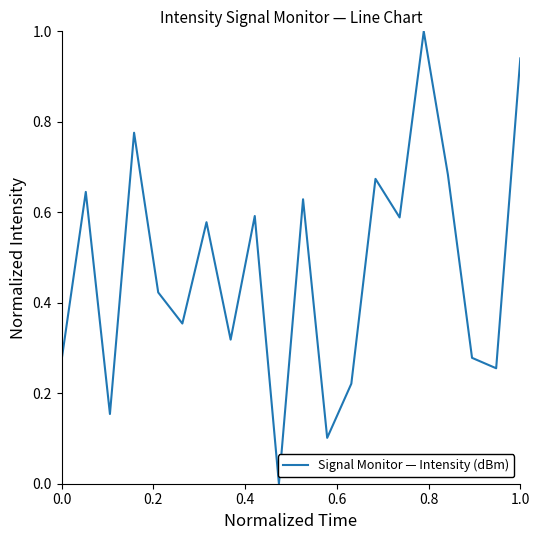

How many categories are shown in the chart?

20